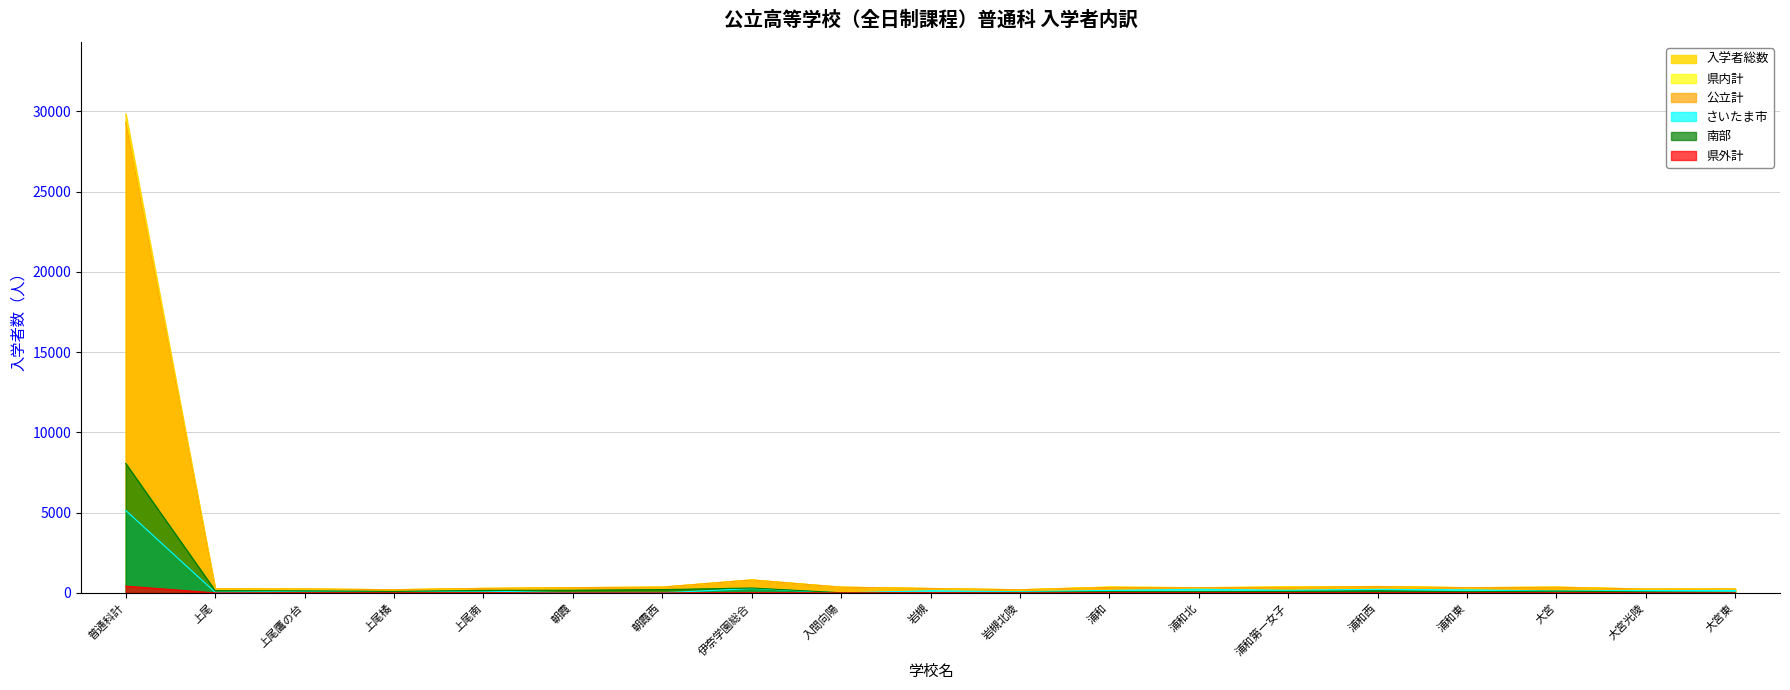

Which series has the largest total across all categories?

入学者総数